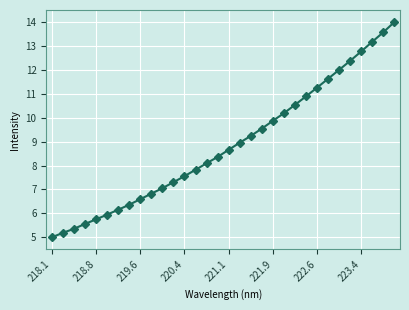

True or false: the data has more than 2 interior local peaks.

False